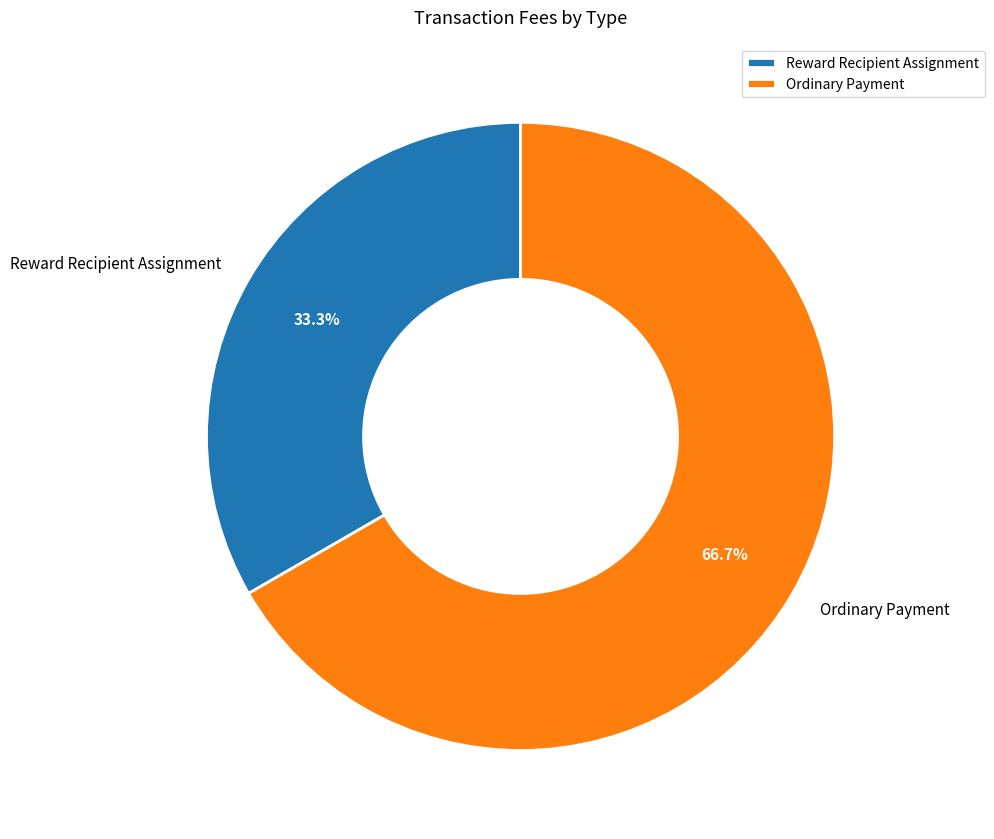

Count the number of slices in the pie.

2